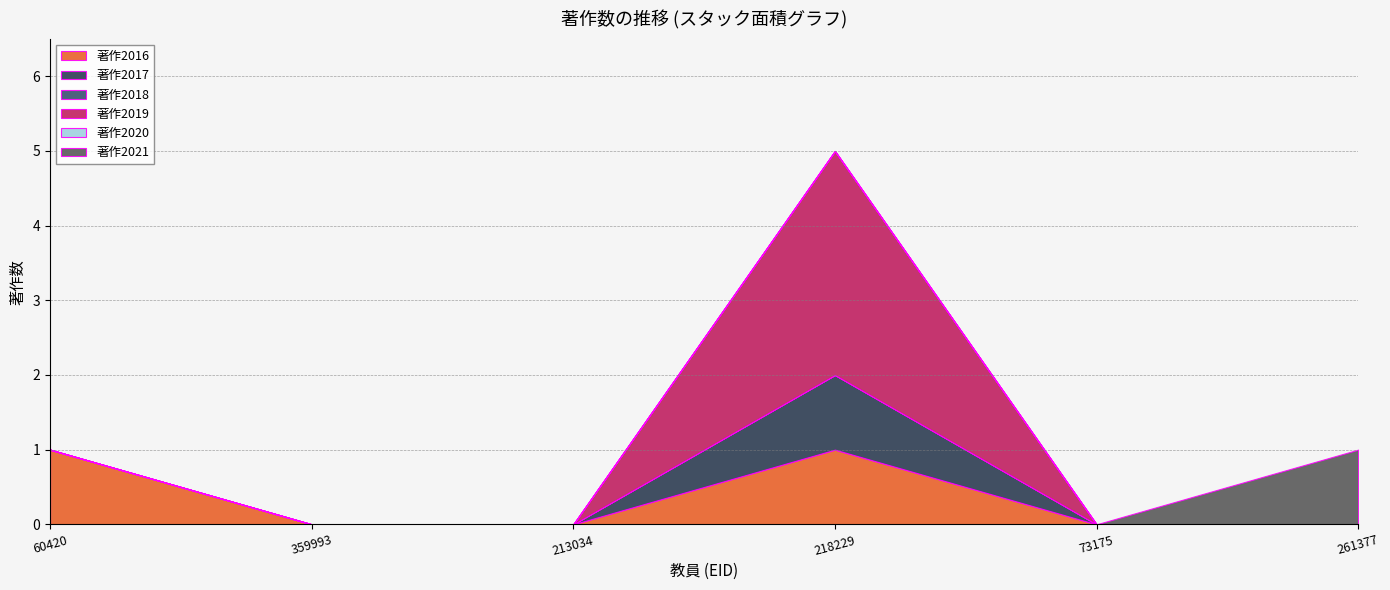

Which has a higher value, 359993 or 73175?

359993